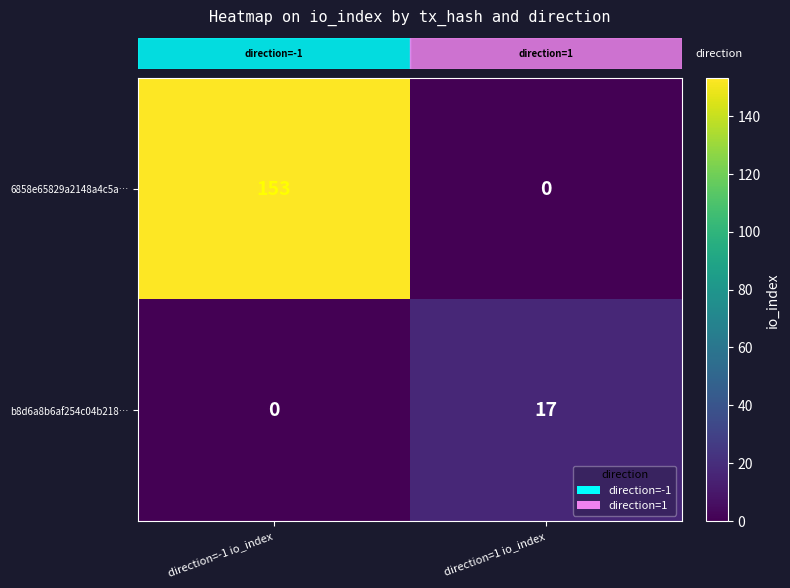

What is the sum of the b8d6a8b6af254c04b218… values at direction=1 io_index and direction=-1 io_index?

17